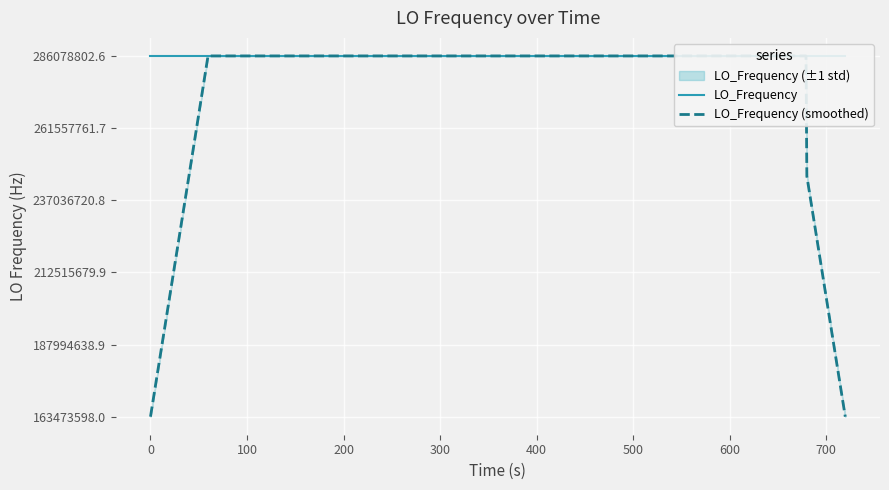

What is the highest value of the LO_Frequency (smoothed) series?

286078800.6